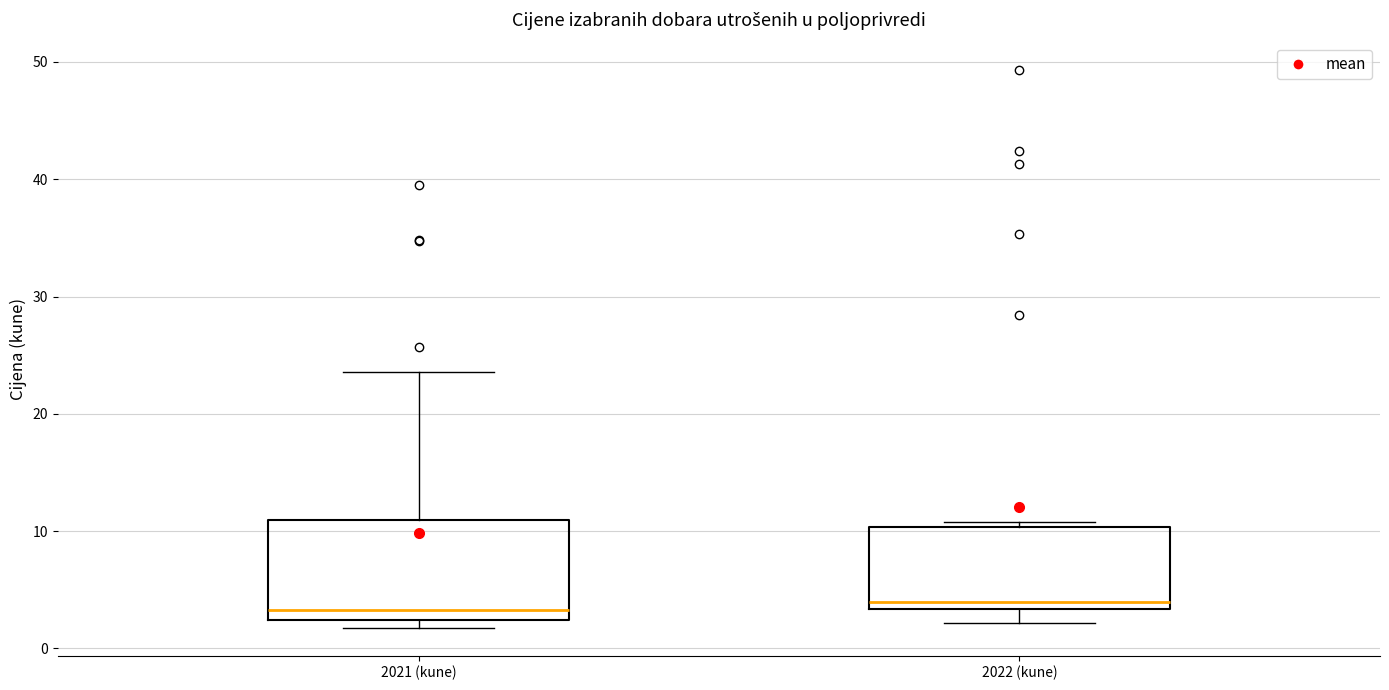

Reading left to right, read every box against the y-axis: the position of its median line, the range the box covers, and the ends of its whiskers. The values are not printed on the chart, so give them approximately, as read against the axis.

2021 (kune): median 3, box 2 to 11, whiskers 2 (just below the box's lower edge) to 24
2022 (kune): median 4, box 3 to 10, whiskers 2 to 11